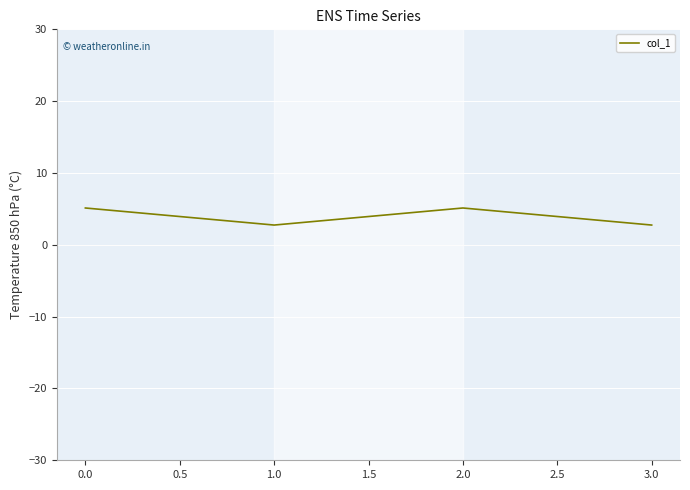

Where does the data first go above 5?

0.0